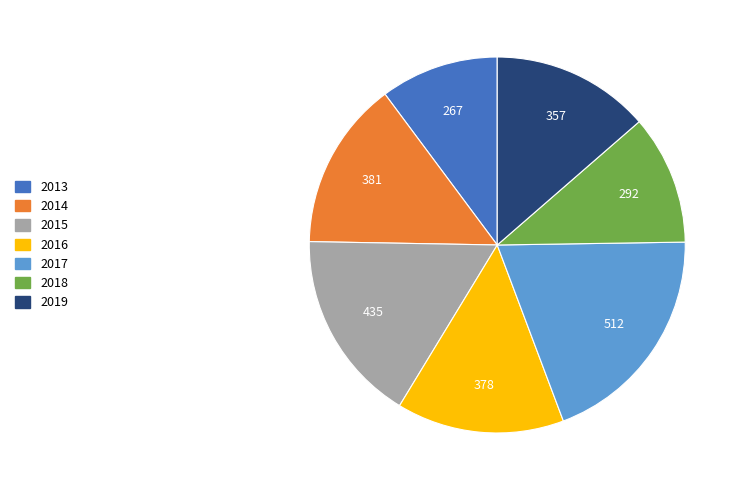

Which category has the biggest portion of the pie?

2017